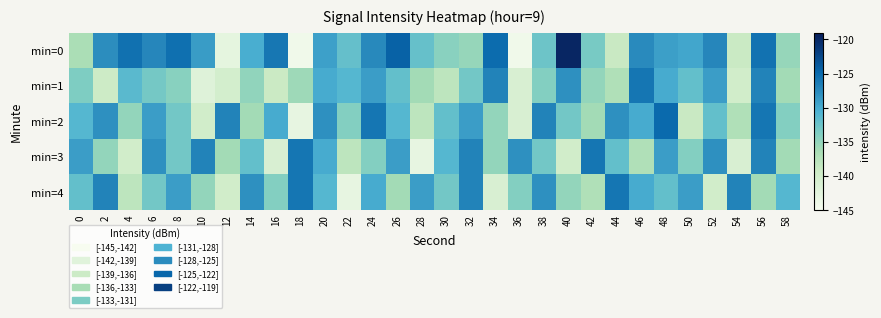

Count the number of categories in the chart.

30